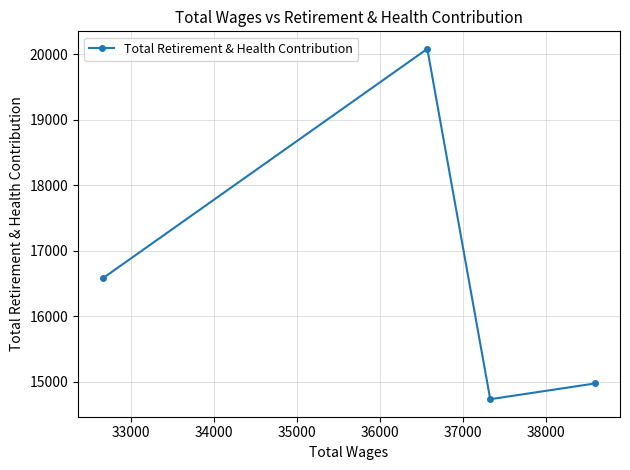

What is the maximum value shown in the chart?

20082